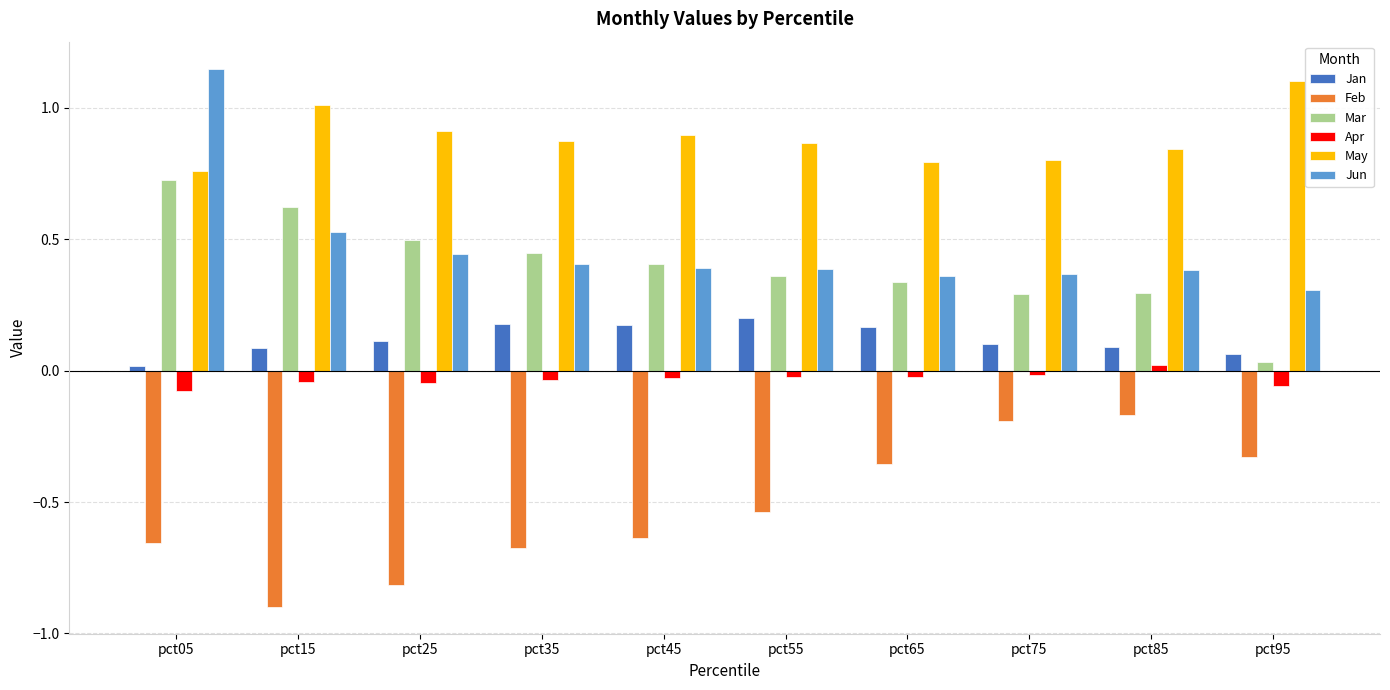

What is the total value across all series at pct55?

1.3